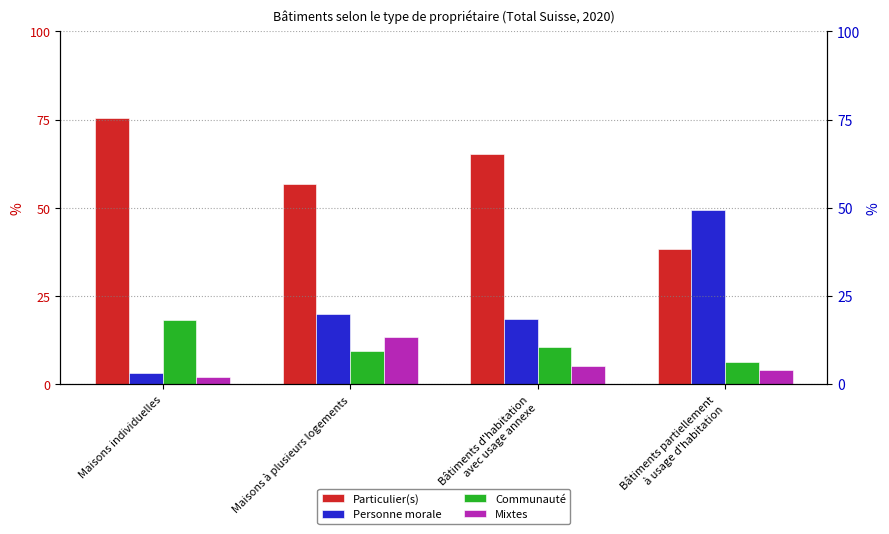

How many data points in Communauté are above 10?

2